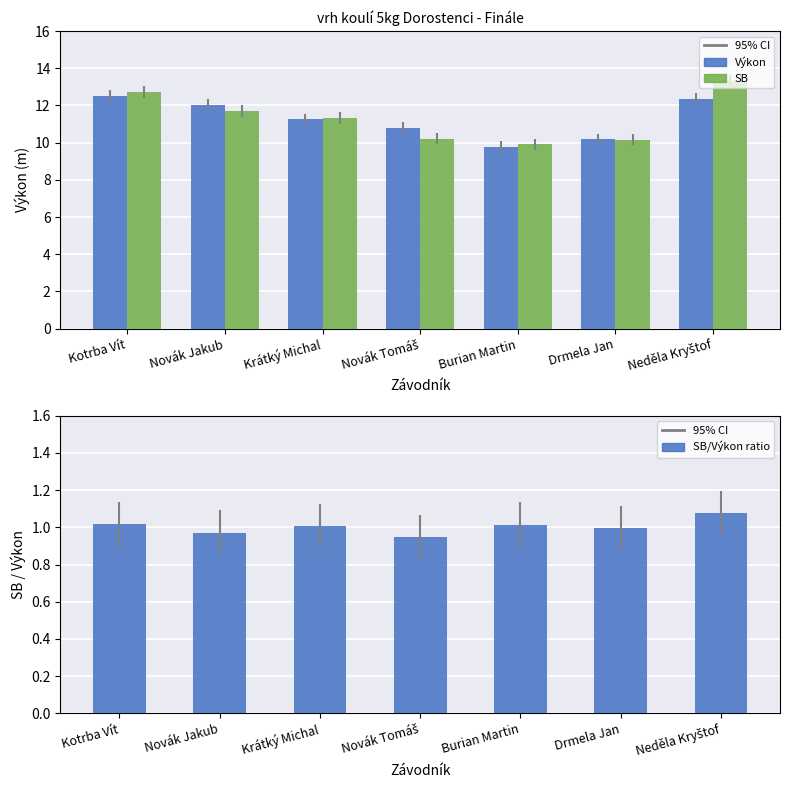

What is the label of the 3rd bar from the right?

Burian Martin